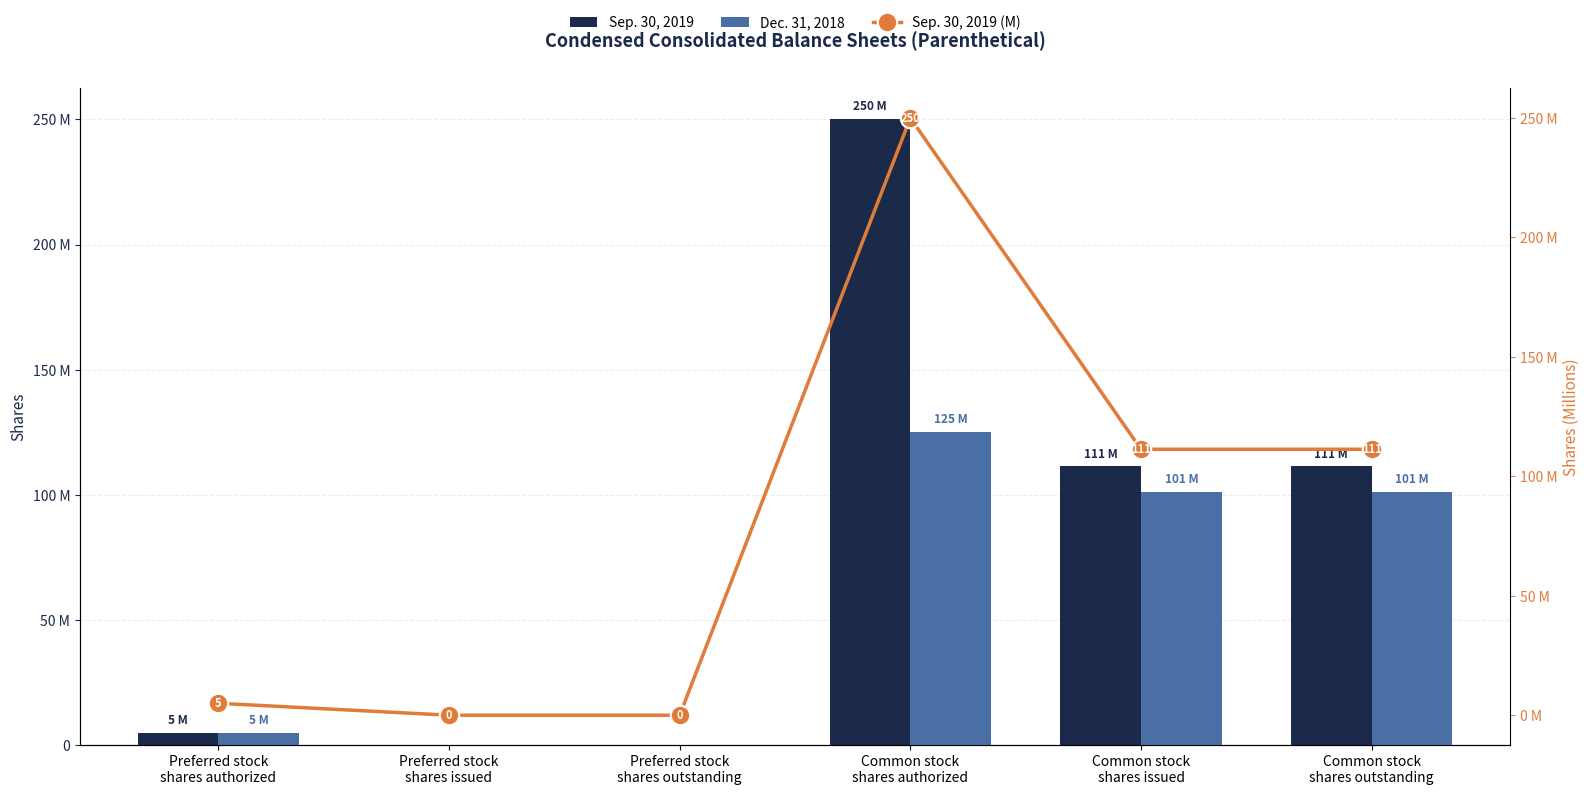

What is the difference between the highest and lowest values at Preferred stock
shares authorized?

4999995.0